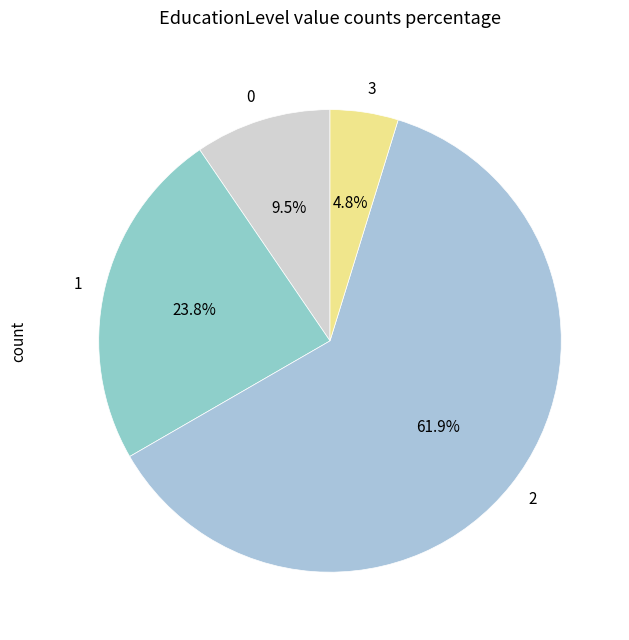

To the nearest percent, what is the difference between the largest and smallest slice percentages?

57%